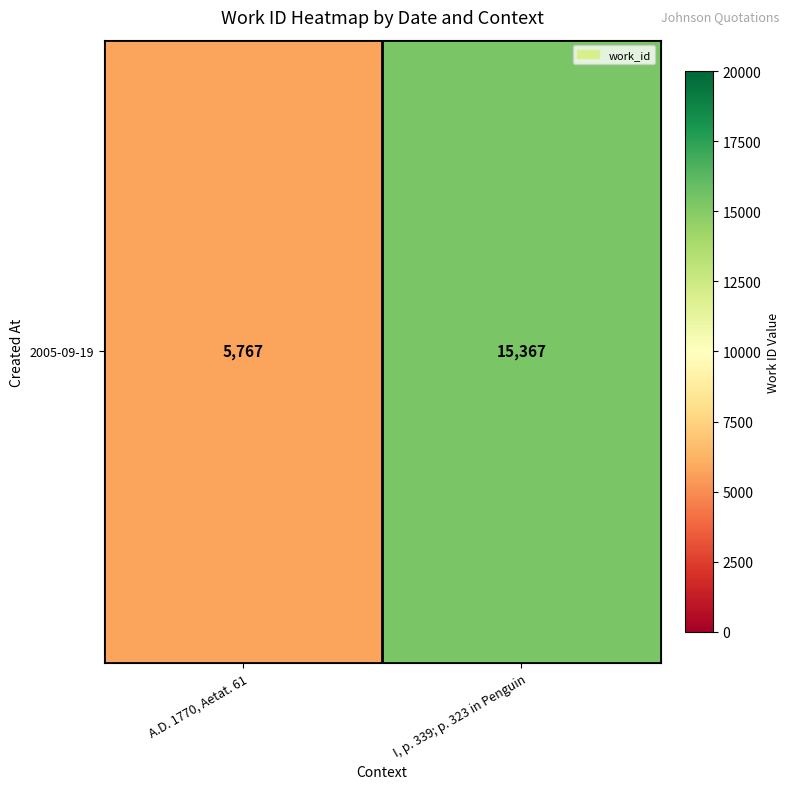

Is it true that the value at A.D. 1770, Aetat. 61 is 8367?

False